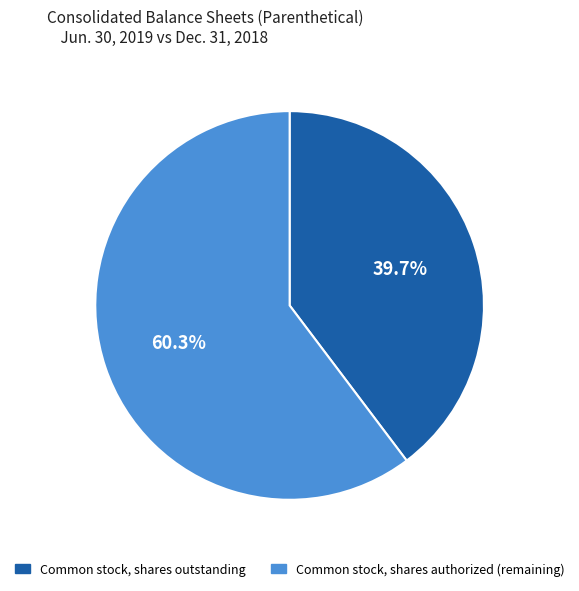

Is there any slice that represents more than half of the pie?

Yes